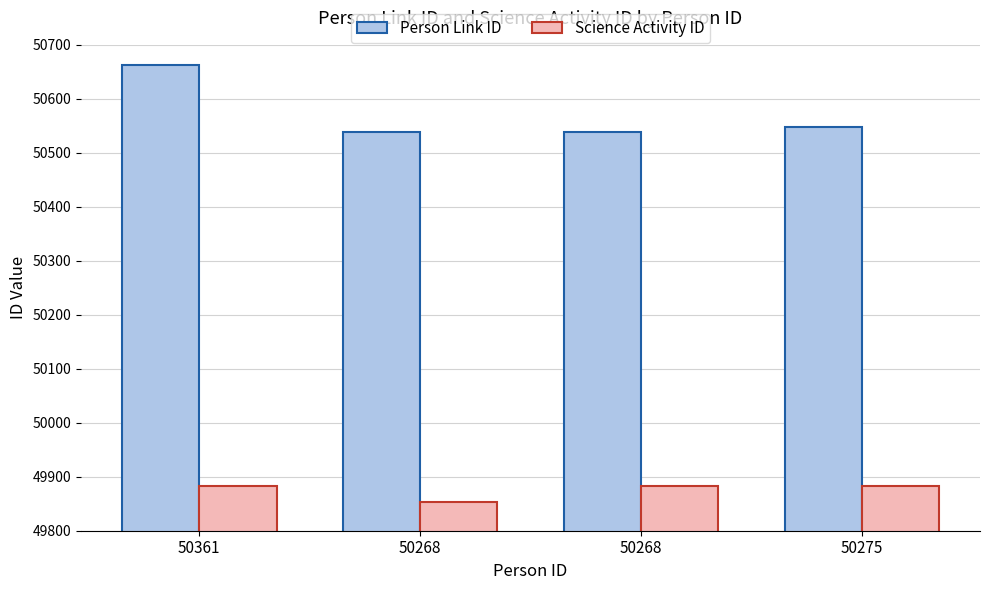

Rank the series by their average value, from lowest to highest.

Science Activity ID, Person Link ID